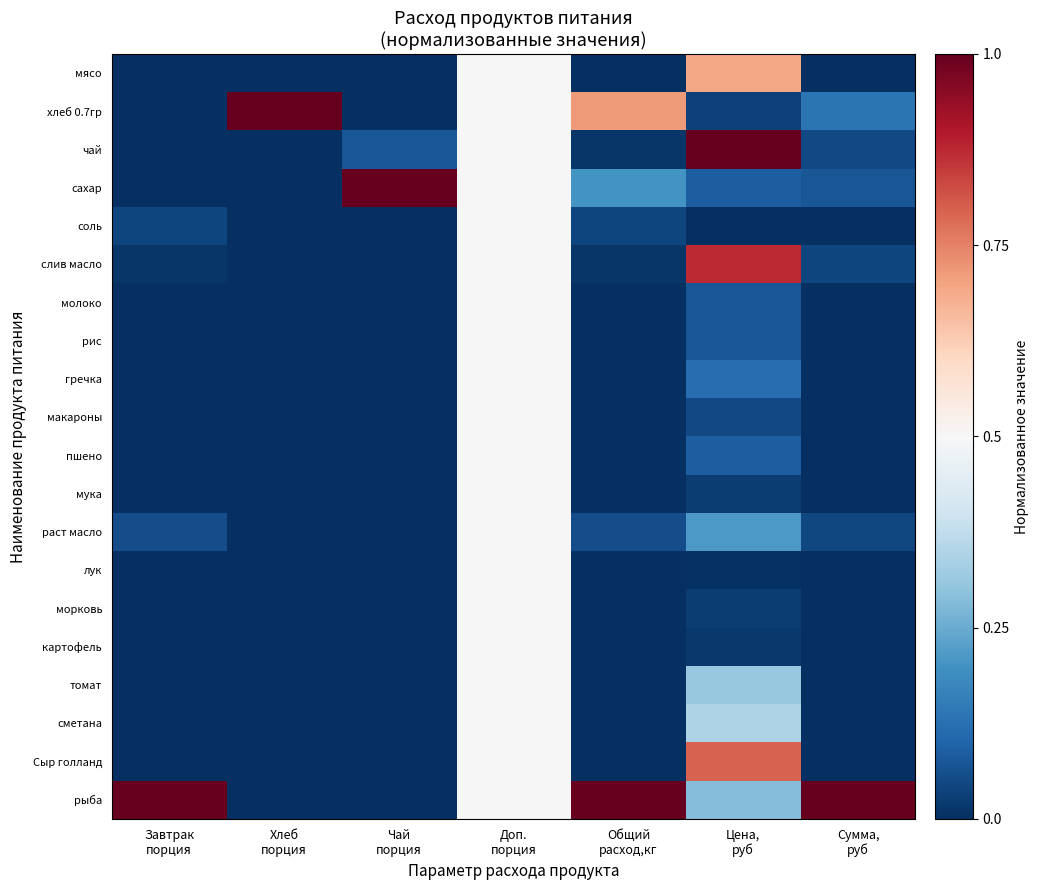

At which category is the sum across all series the highest?

Доп.
порция